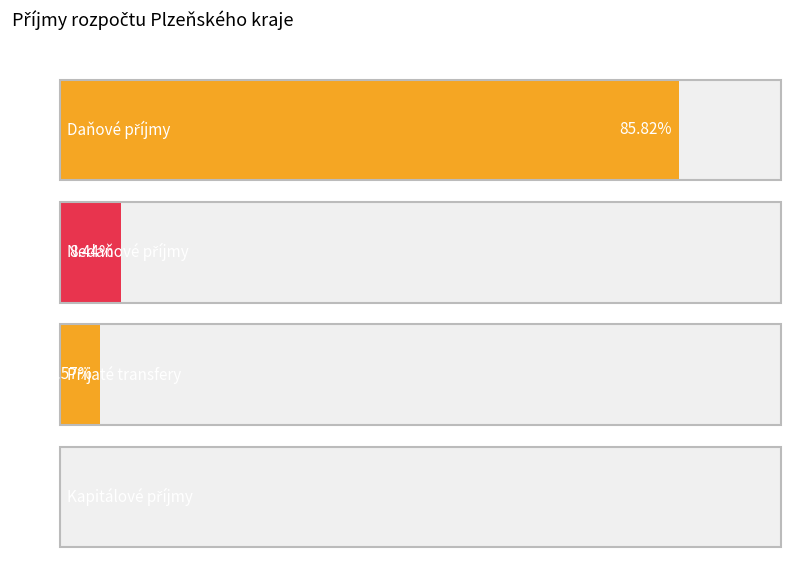

At which label is the value closest to 2862500000?

Nedaňové příjmy